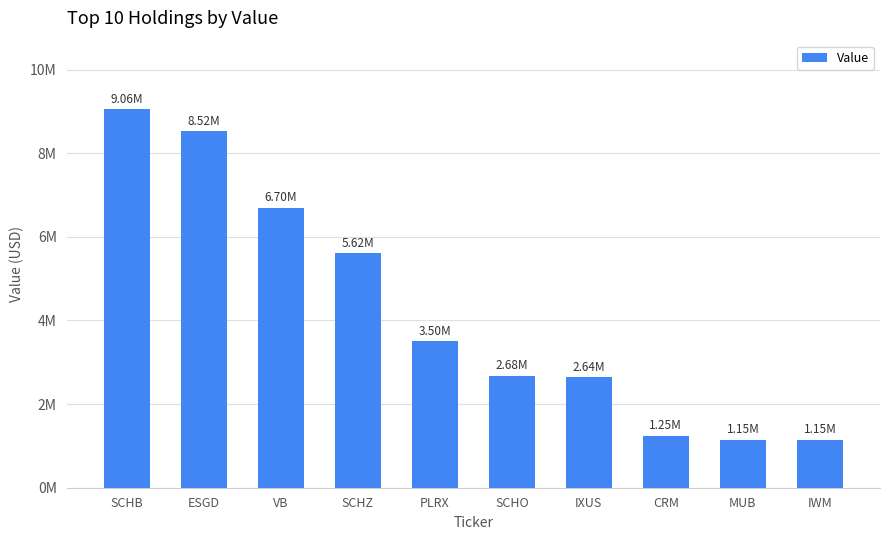

What is the greatest value displayed?

9062000